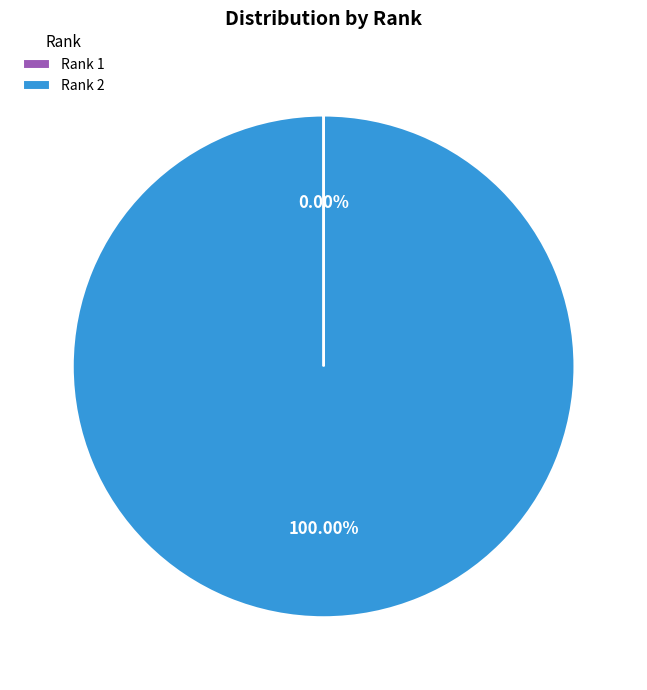

Is there a majority slice in this chart?

Yes